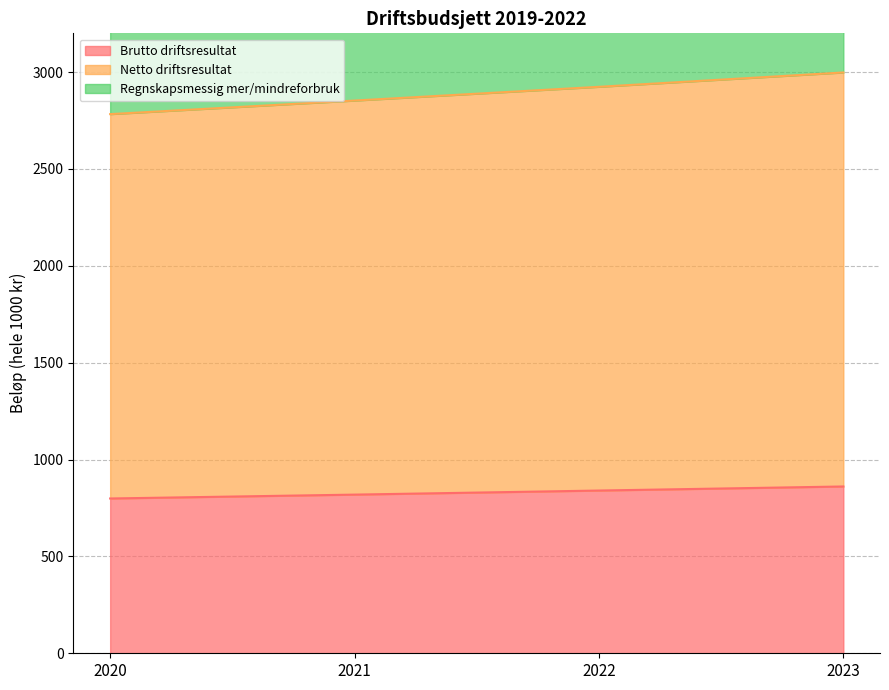

Which category has the highest value across all series?

2023